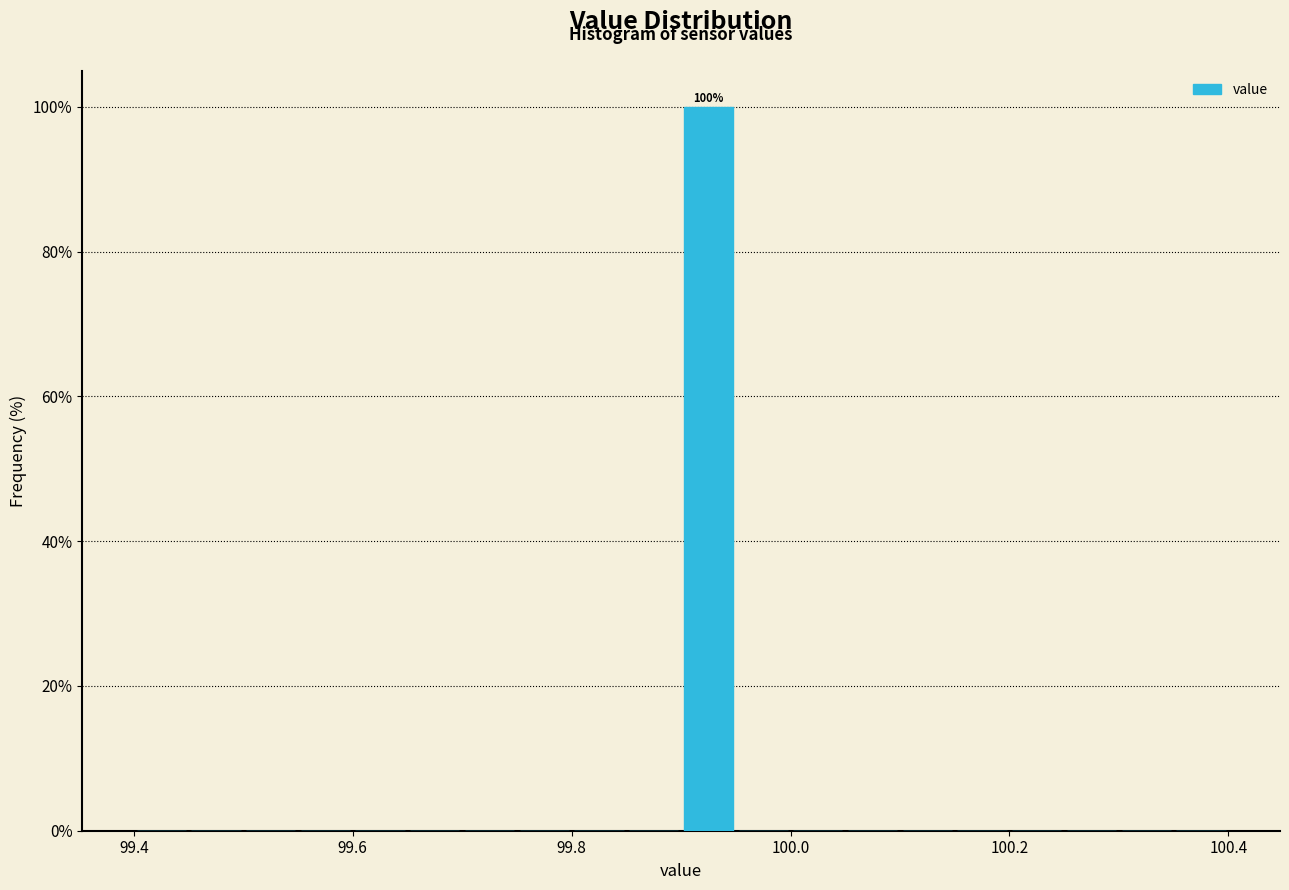

Around what value on the x-axis is the tallest bar? Give the approximate position of its centre, as read against the axis.

99.92